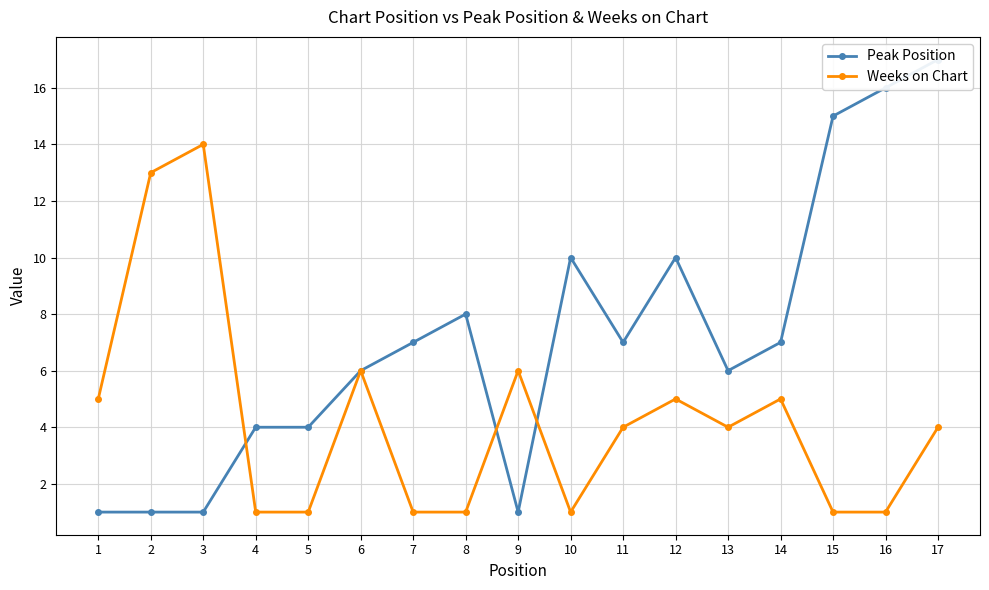

At which category does Weeks on Chart reach its first local valley?

10